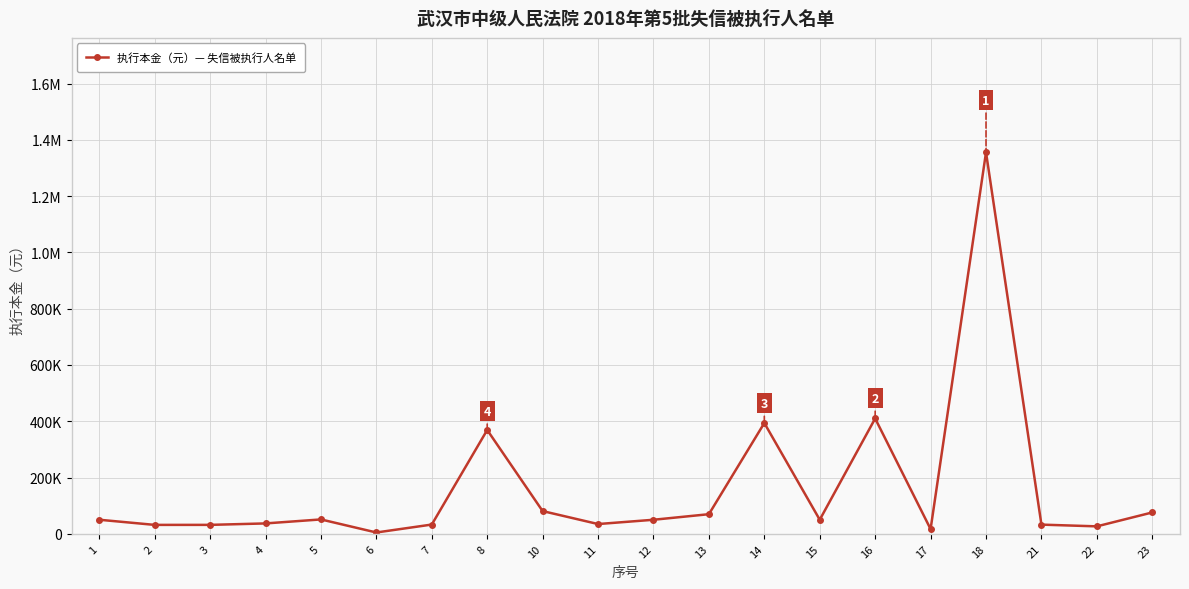

List the labels in order of value, smallest first.

6, 17, 22, 2, 3, 21, 7, 11, 4, 12, 1, 15, 5, 13, 23, 10, 8, 14, 16, 18